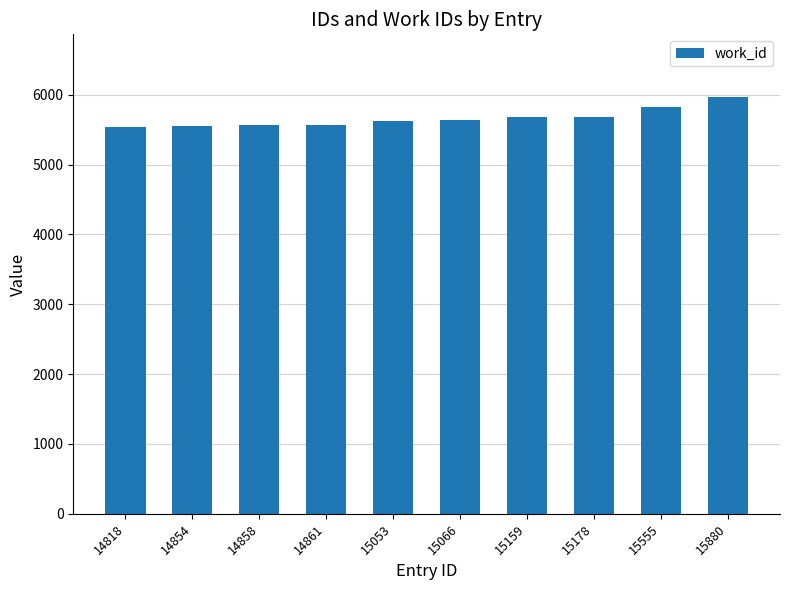

Approximately how many times larger is the value at 14818 compared to 15066?

1.0